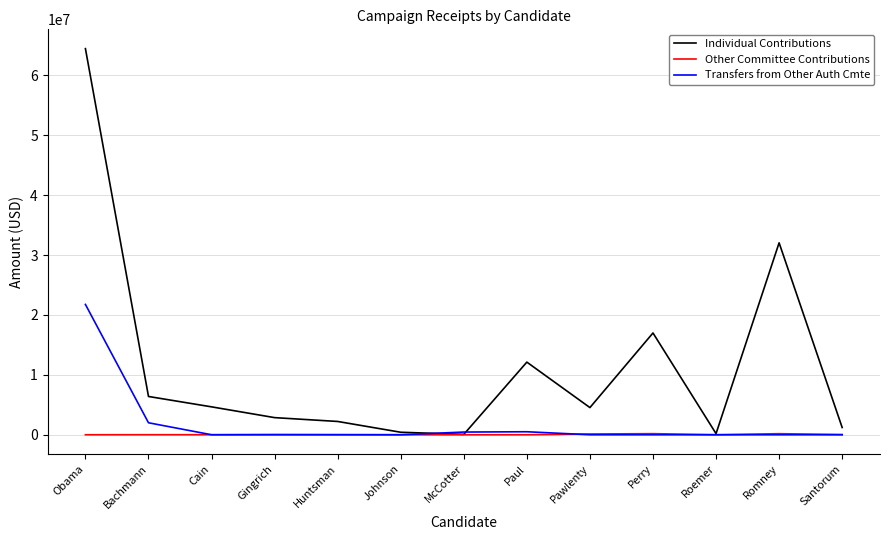

The Other Committee Contributions series shows 0.0 at Johnson. True or false?

True